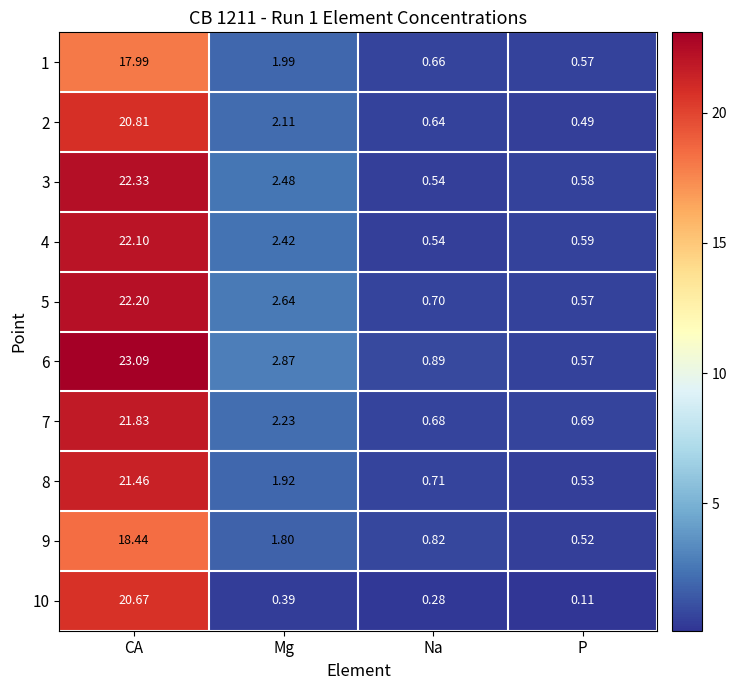

At which label does 7 reach its minimum?

Na